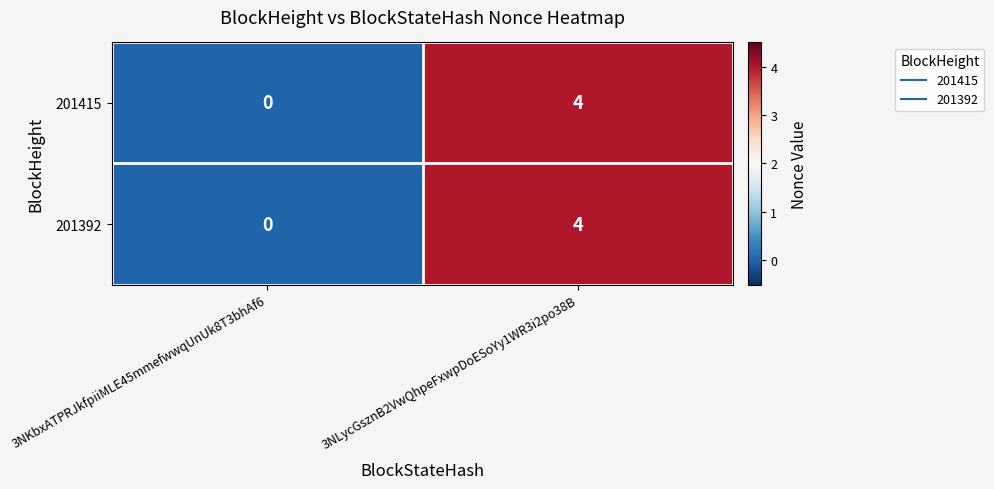

Which label corresponds to the smallest value in the chart?

3NKbxATPRJkfpiiMLE45mmefwwqUnUk8T3bhAf6